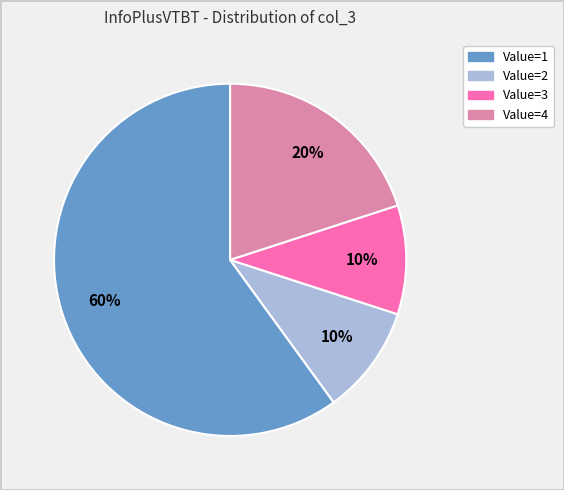

Count the number of slices in the pie.

4